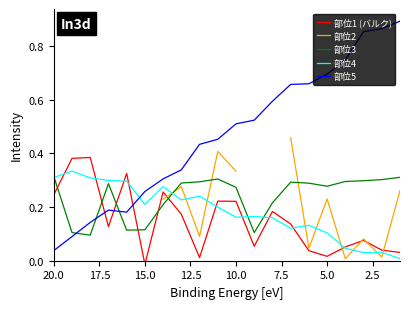

What is the average value of the 部位4 series?

0.2